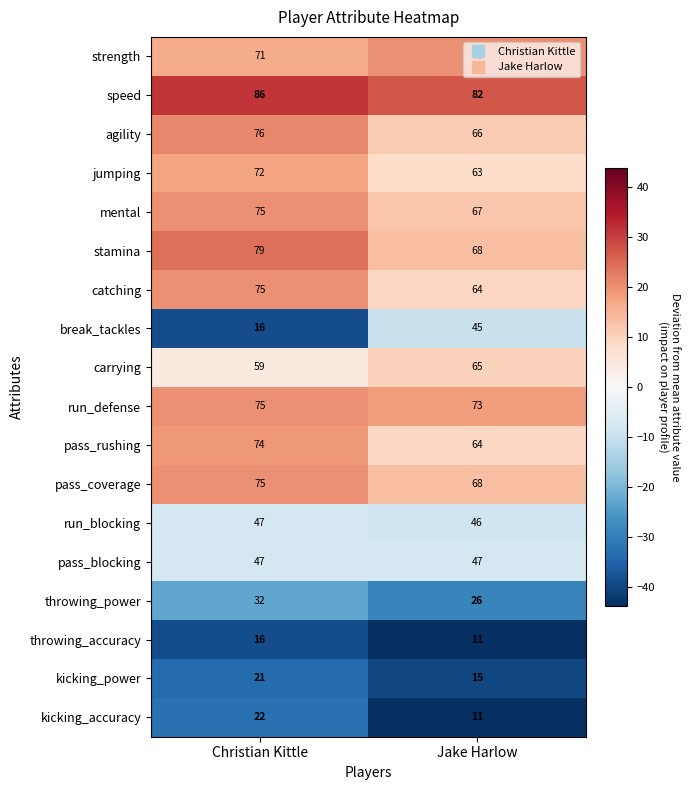

What is the sum of all speed values?

168